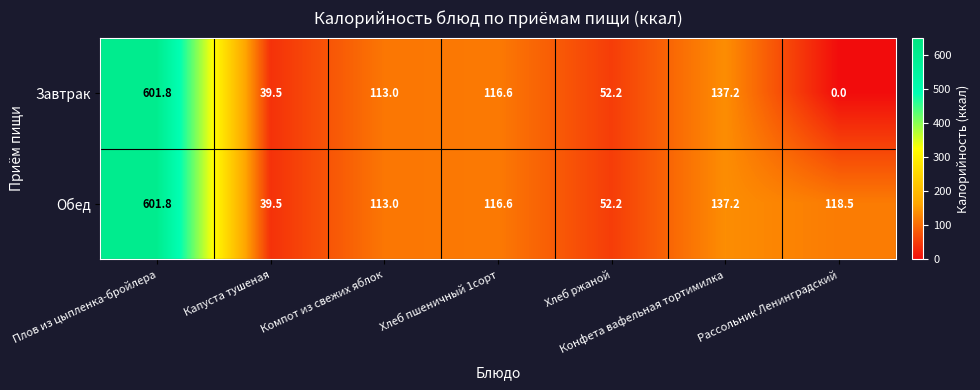

Count the number of categories in the chart.

7